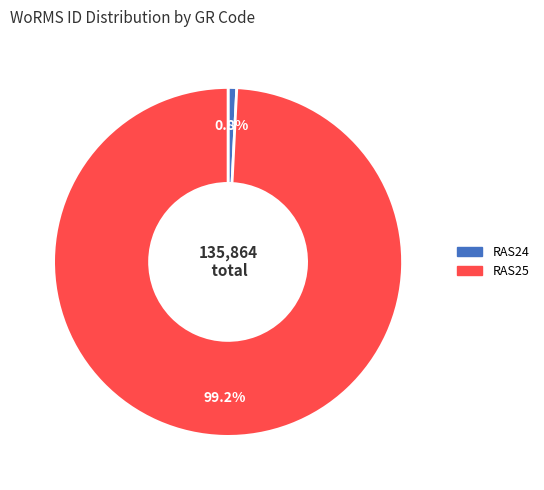

Which slice is the smallest?

RAS24